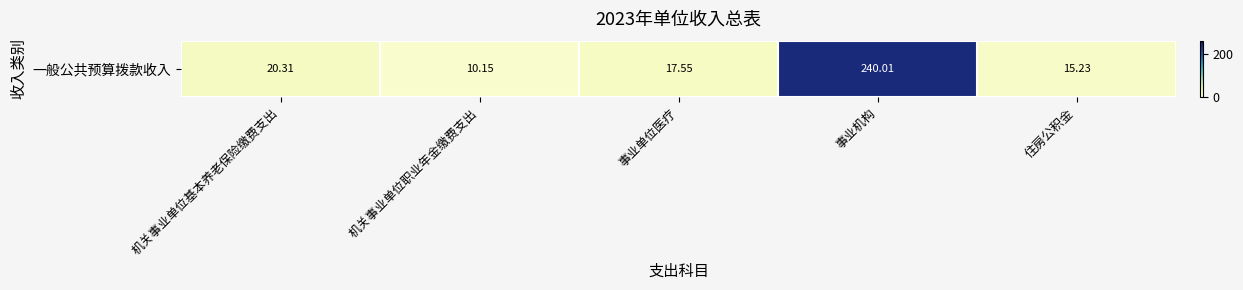

The chart shows a value of 29.1 at 机关事业单位基本养老保险缴费支出. True or false?

False